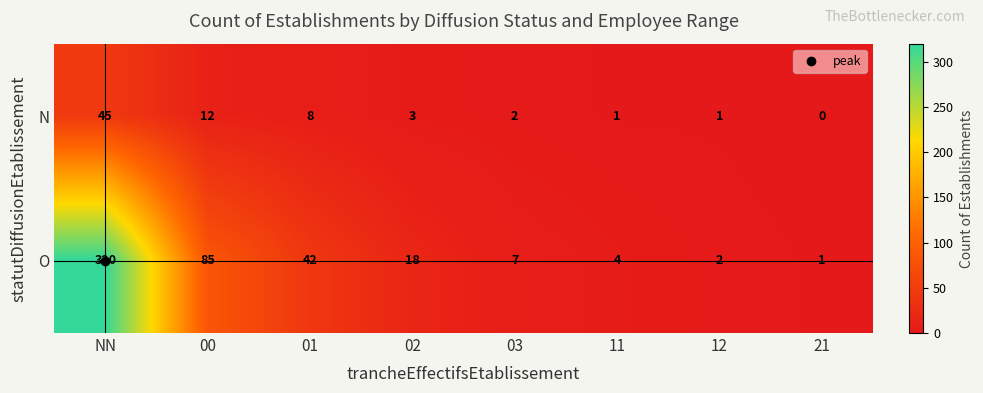

The O series shows 94 at NN. True or false?

False